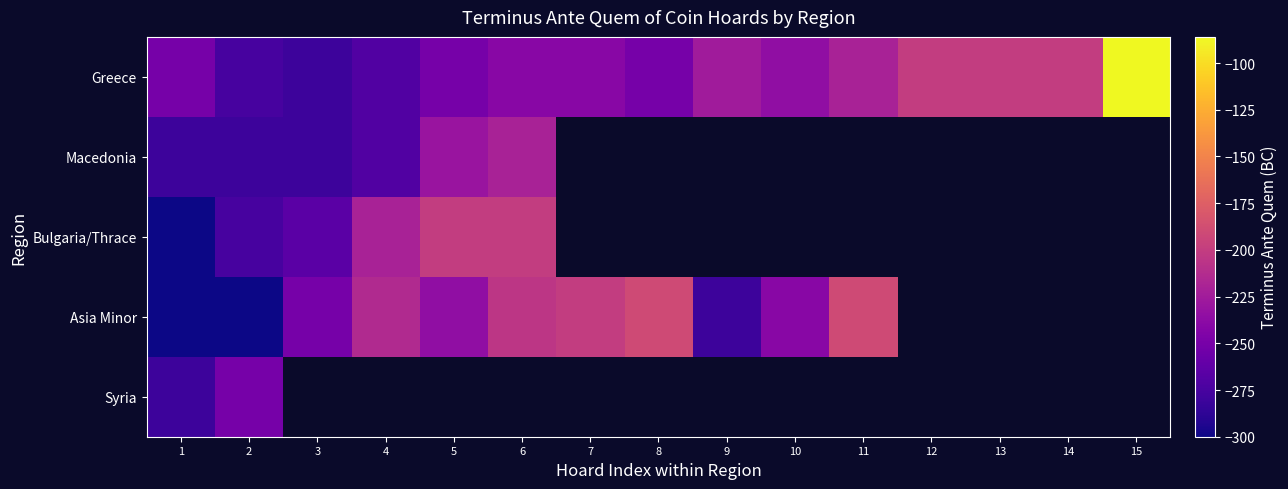

What is the highest value of the Asia Minor series?

-190.0